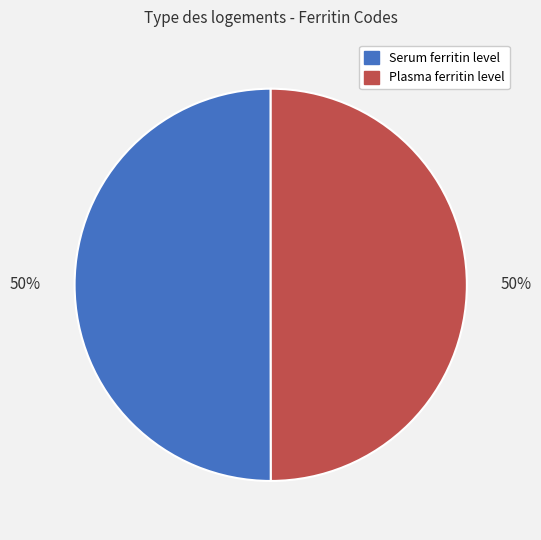

What is the ratio of the value at Plasma ferritin level to the value at Serum ferritin level?

1.0